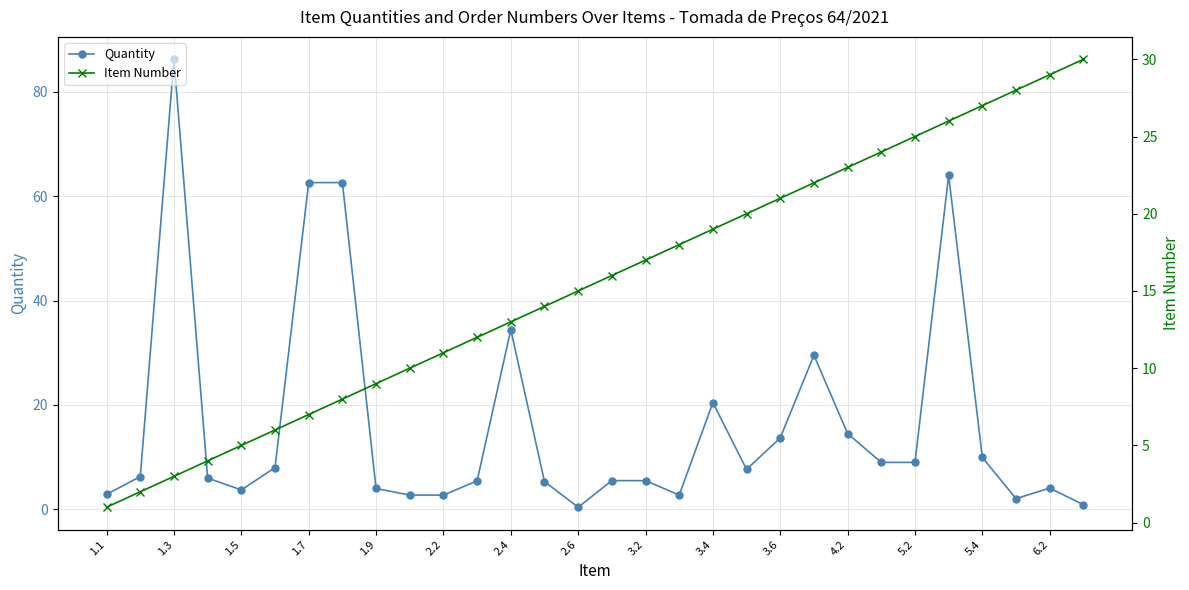

Does the chart have visible grid lines?

Yes